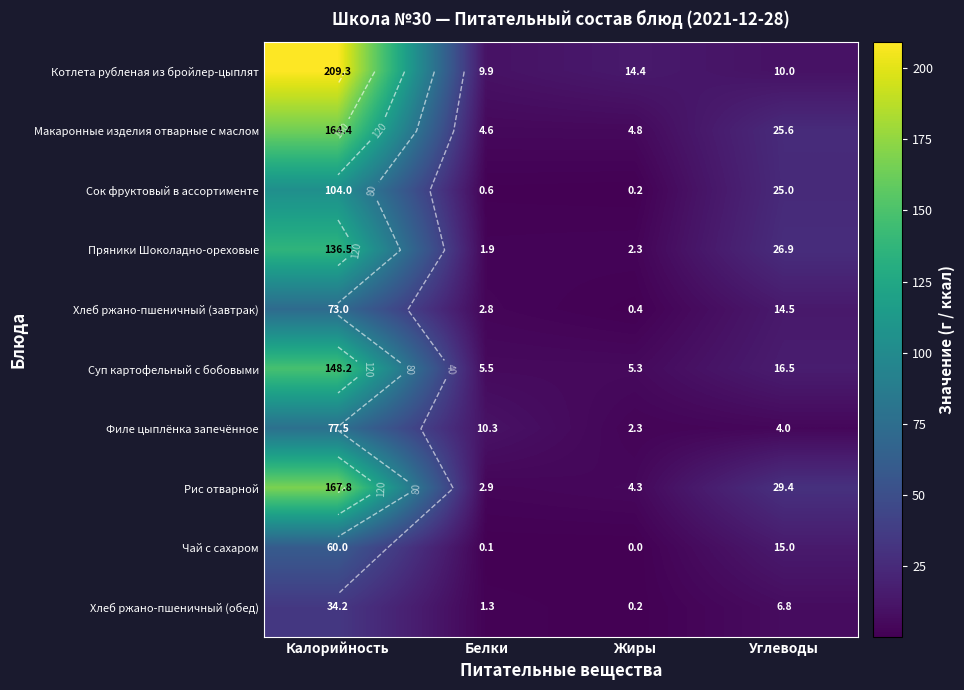

How many series are shown in this chart?

10